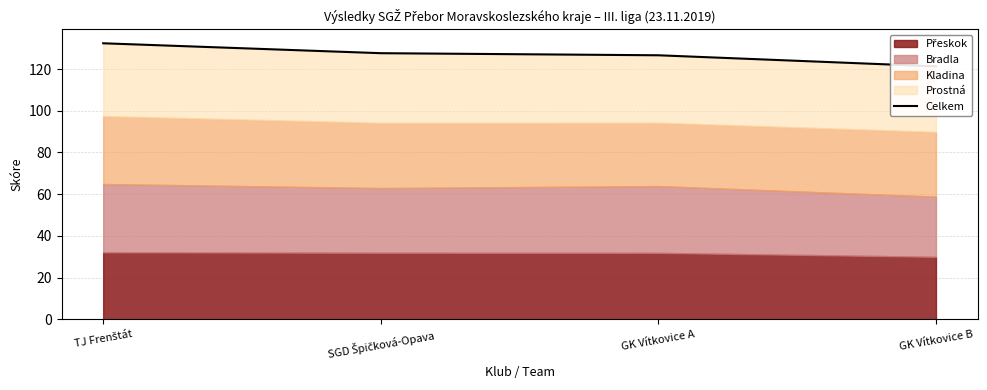

What is the smallest value displayed?

121.3